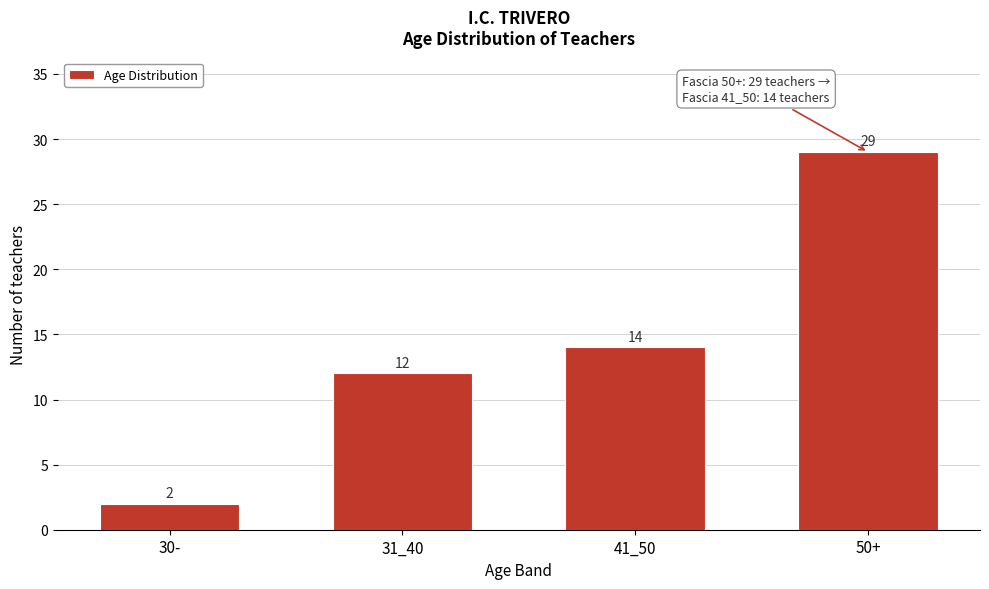

Reading left to right, transcribe all the data shown in this chart.

30-=2	31_40=12	41_50=14	50+=29